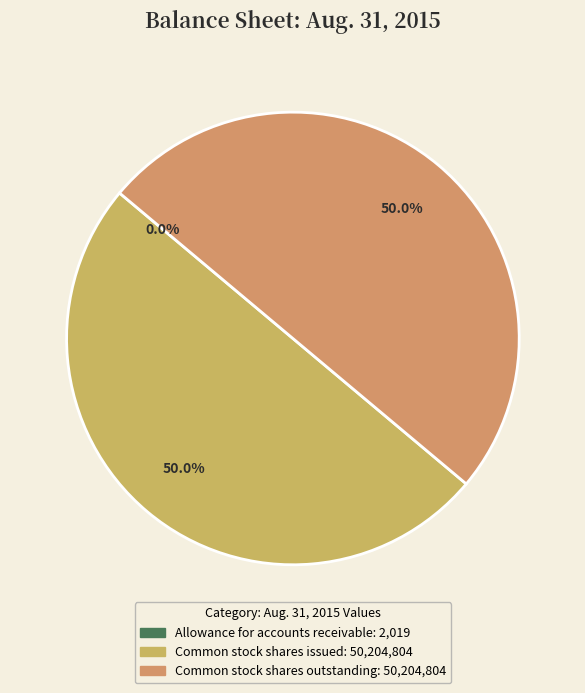

What percentage is the Common stock shares outstanding slice, to the nearest percent?

50%